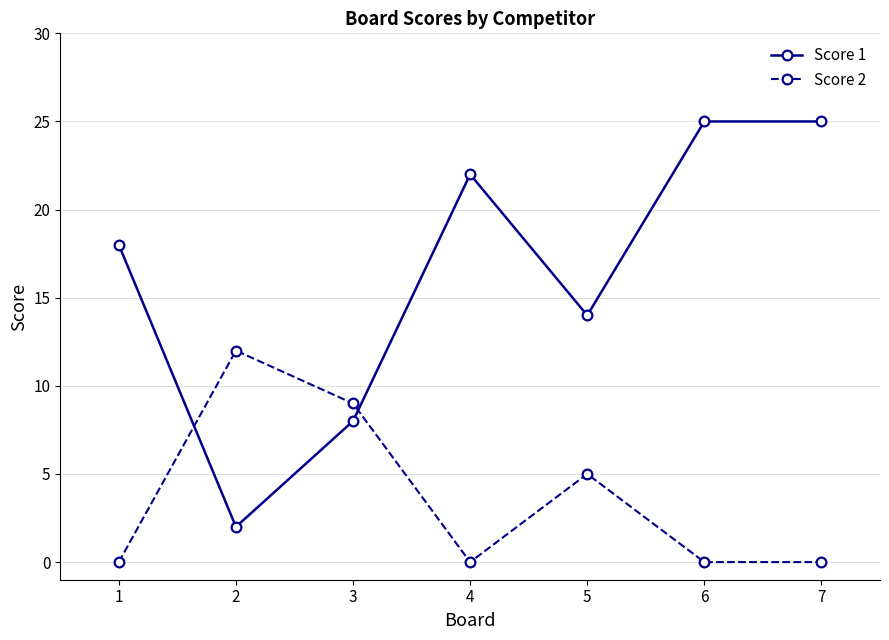

Reading right to left, what are all the values shown in this chart?

Score 1: 7=25	6=25	5=14	4=22	3=8	2=2	1=18
Score 2: 7=0	6=0	5=5	4=0	3=9	2=12	1=0